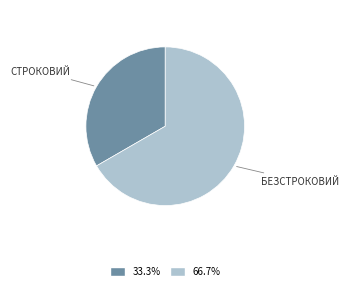

Is there a majority slice in this chart?

Yes